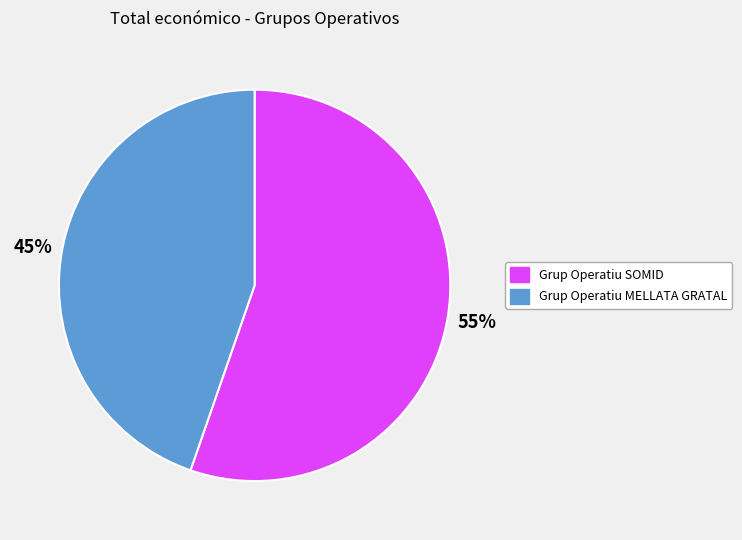

How many segments does this pie chart have?

2